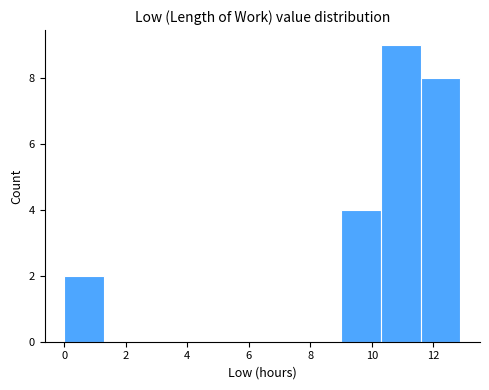

Reading left to right, list every bar in this chart as the range it spans on the x-axis followed by its height. Neither the bar edges nor the heights are printed on the chart, so give them approximately, as read against the axes.

0.0 to 1.2: 2
1.2 to 2.6: 0
2.6 to 3.8: 0
3.8 to 5.2: 0
5.2 to 6.4: 0
6.4 to 7.8: 0
7.8 to 9.0: 0
9.0 to 10.2: 4
10.2 to 11.6: 9
11.6 to 12.8: 8